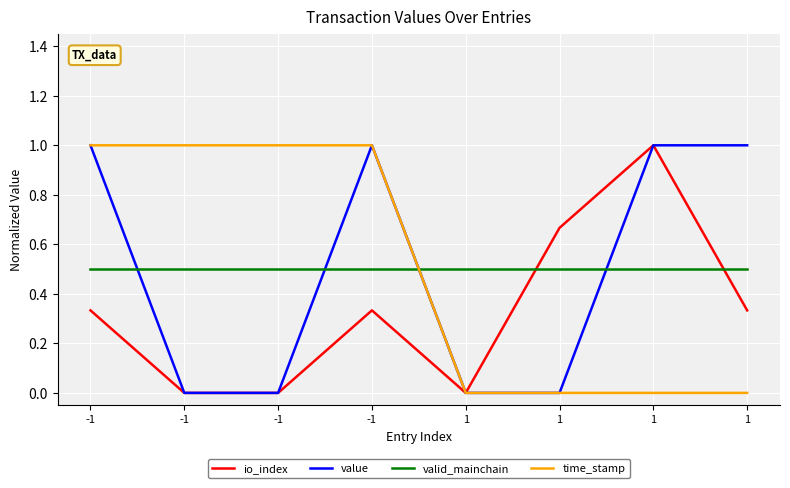

What are all the series names shown in the legend?

io_index, value, valid_mainchain, time_stamp